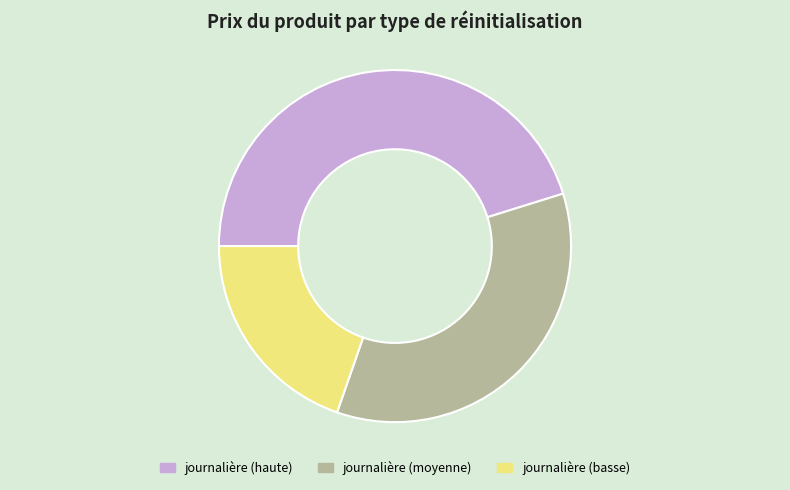

Rank the categories by value from highest to lowest.

journalière (haute), journalière (moyenne), journalière (basse)